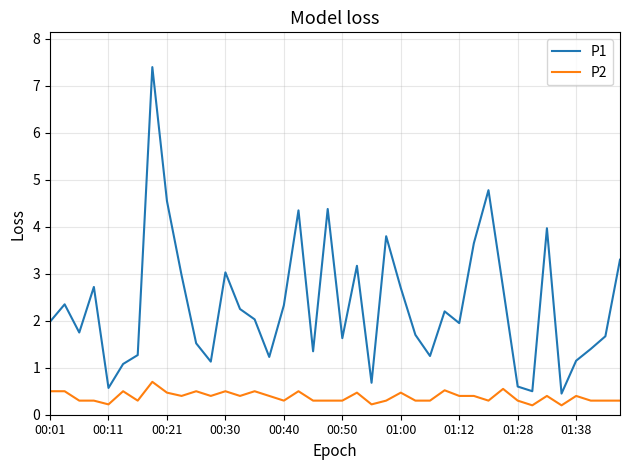

What is the minimum value for P2?

0.2